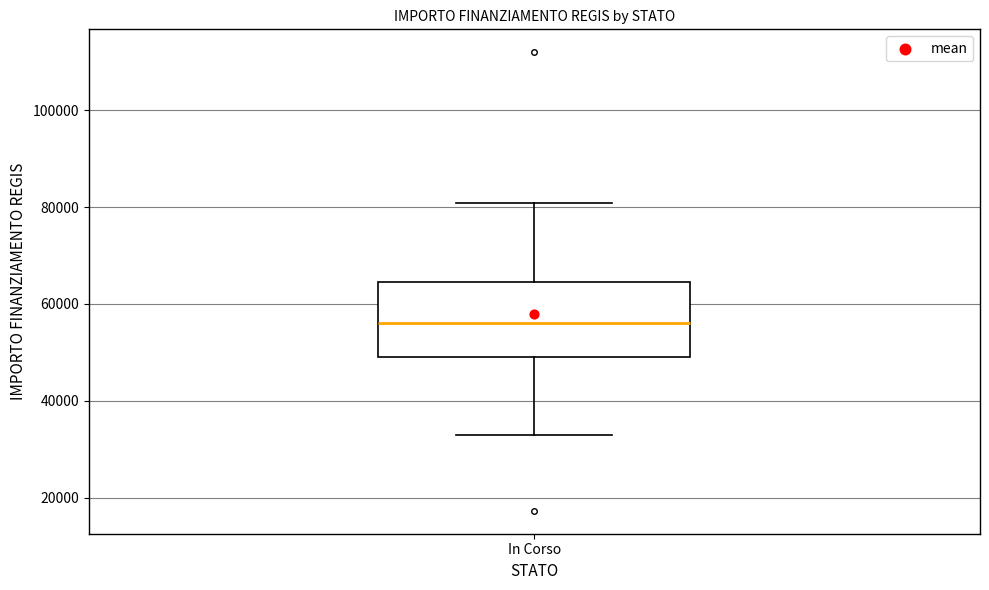

Transcribe this box plot: give where the median line is, the range the box spans, and where the two whiskers end, as read against the y-axis. The values are not printed on the chart, so give them approximately, as read against the axis.

median 56000, box 50000 to 64000, whiskers 32000 to 80000